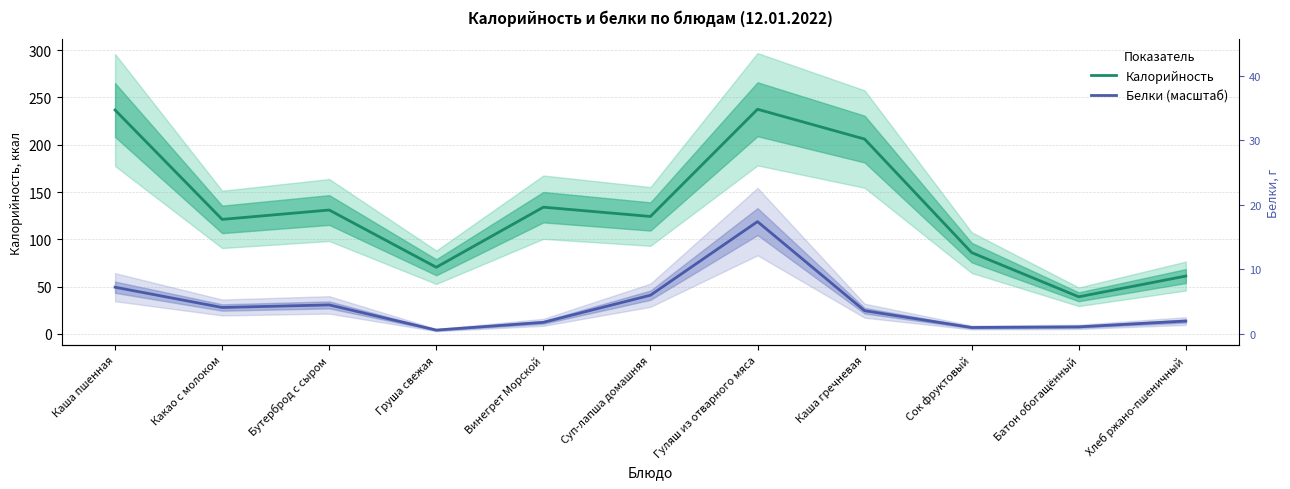

What is the difference between the highest and lowest values at Каша гречневая?

181.4